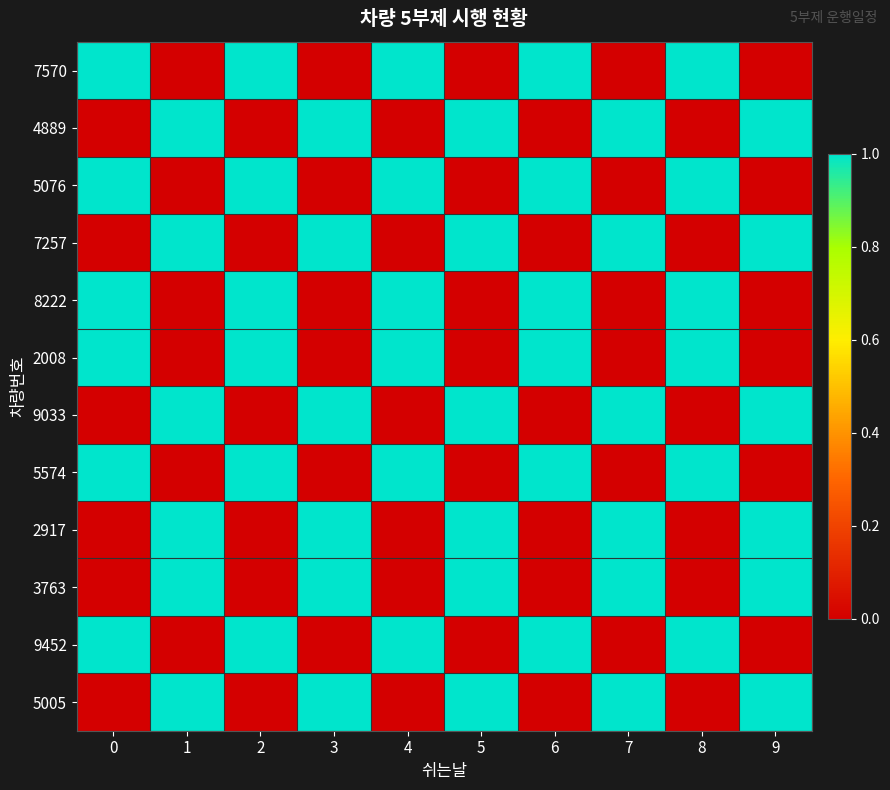

What is the maximum value shown in the chart?

1